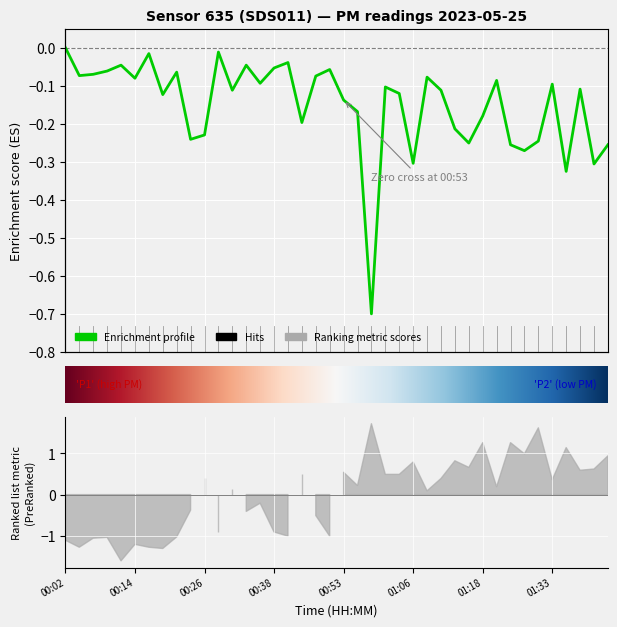

Between 01:06 and 00:04, which is larger?

00:04